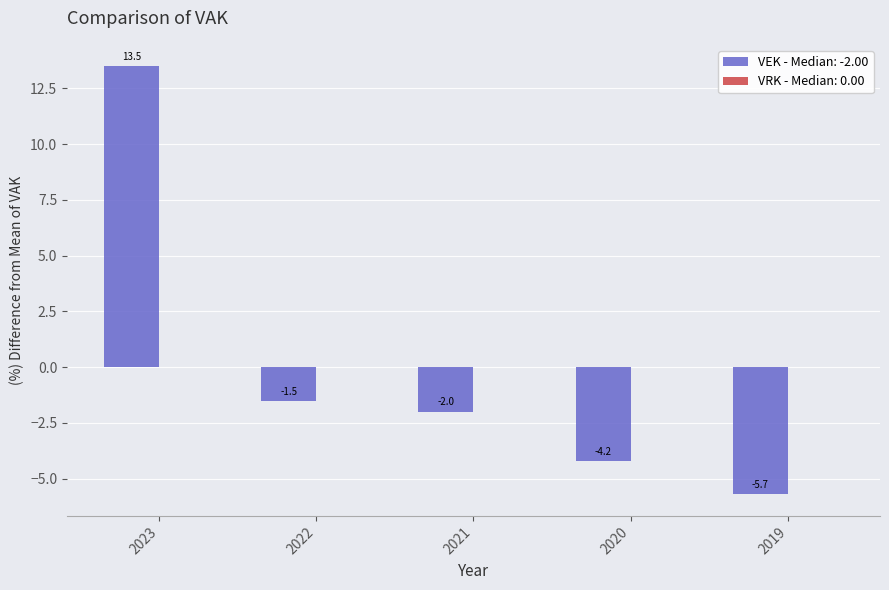

Rank the categories by value from highest to lowest.

2023, 2022, 2021, 2020, 2019